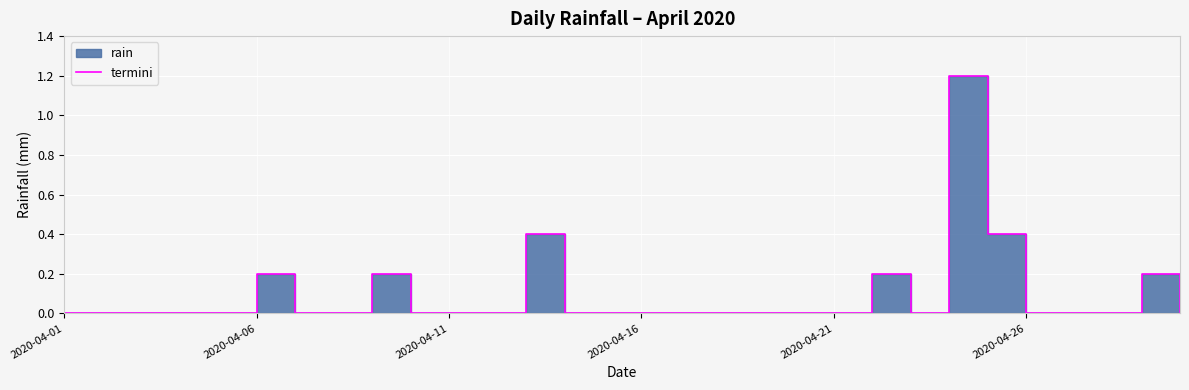

What is the label of the 3rd point from the right?

27